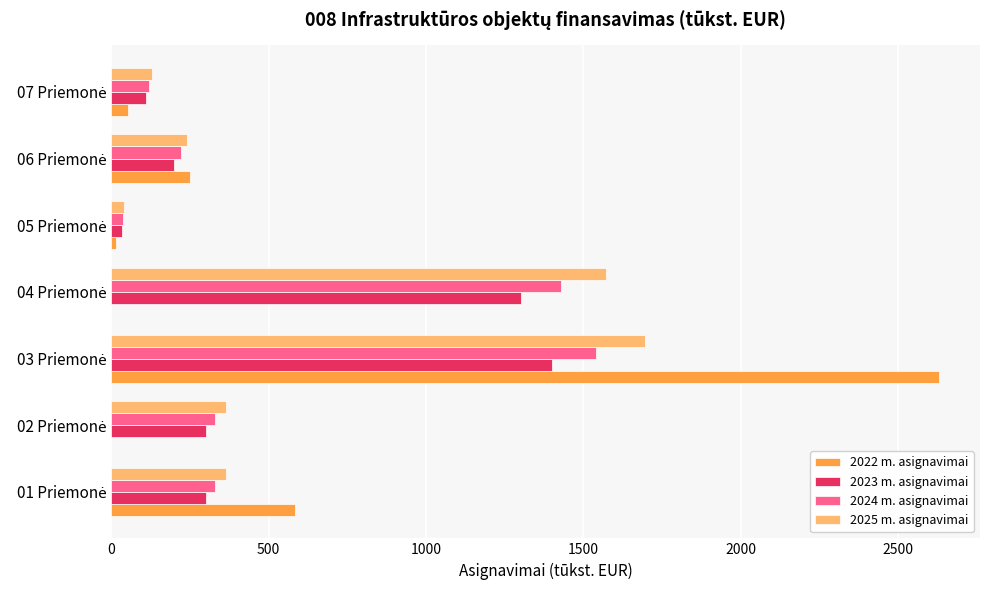

What is the maximum value shown in the chart?

2628.0